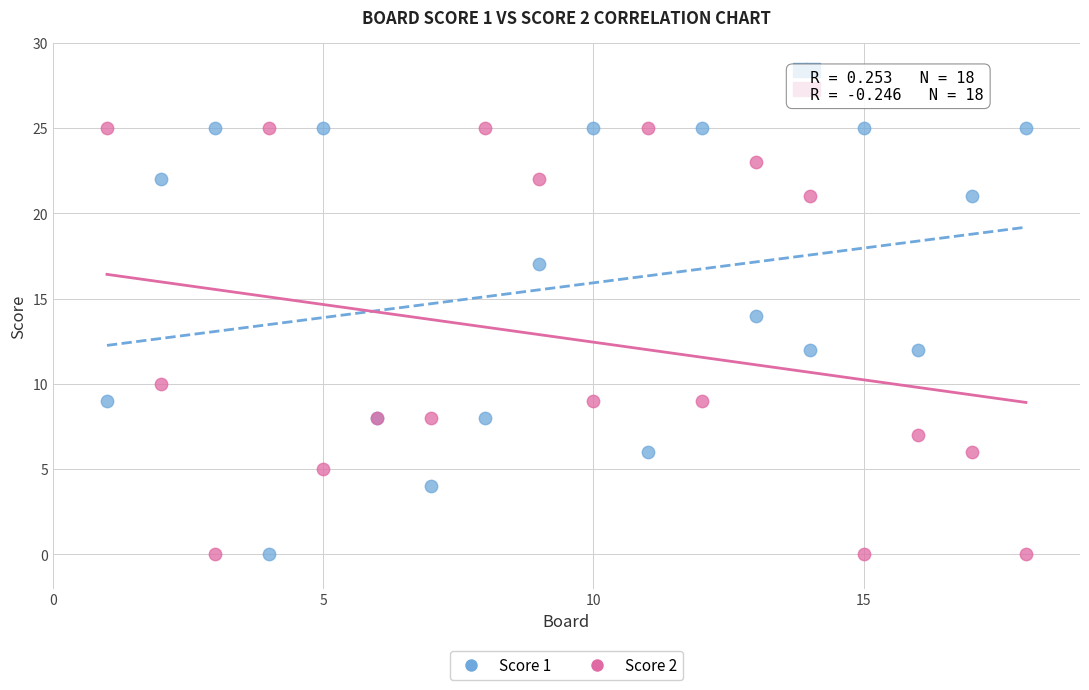

What are all the series names shown in the legend?

Score 1, Score 2